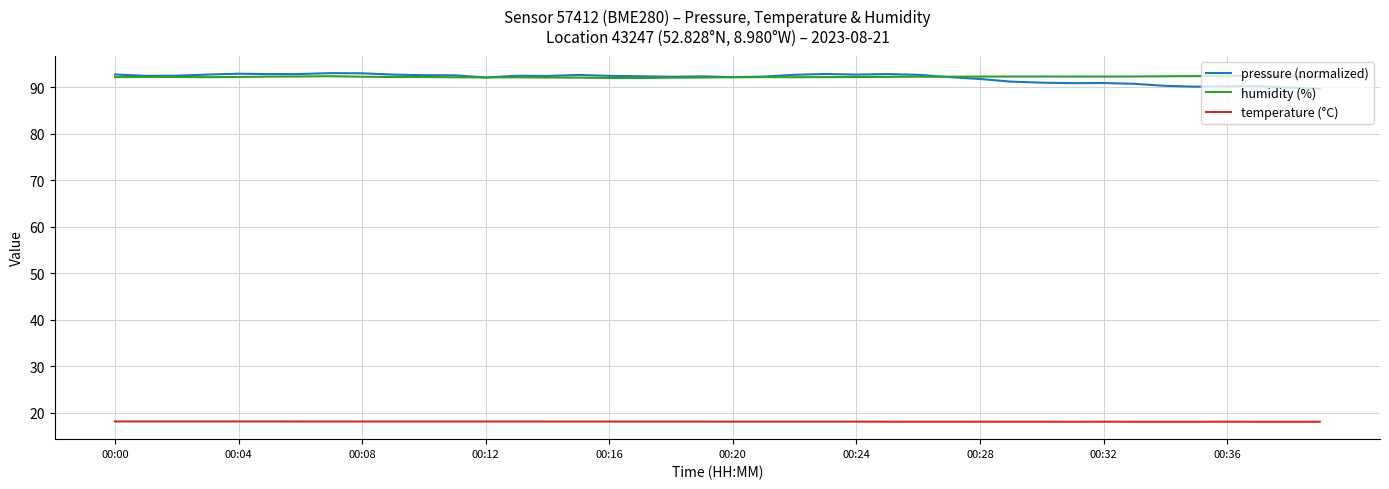

True or false: pressure (normalized) and temperature (°C) cross at least once.

False